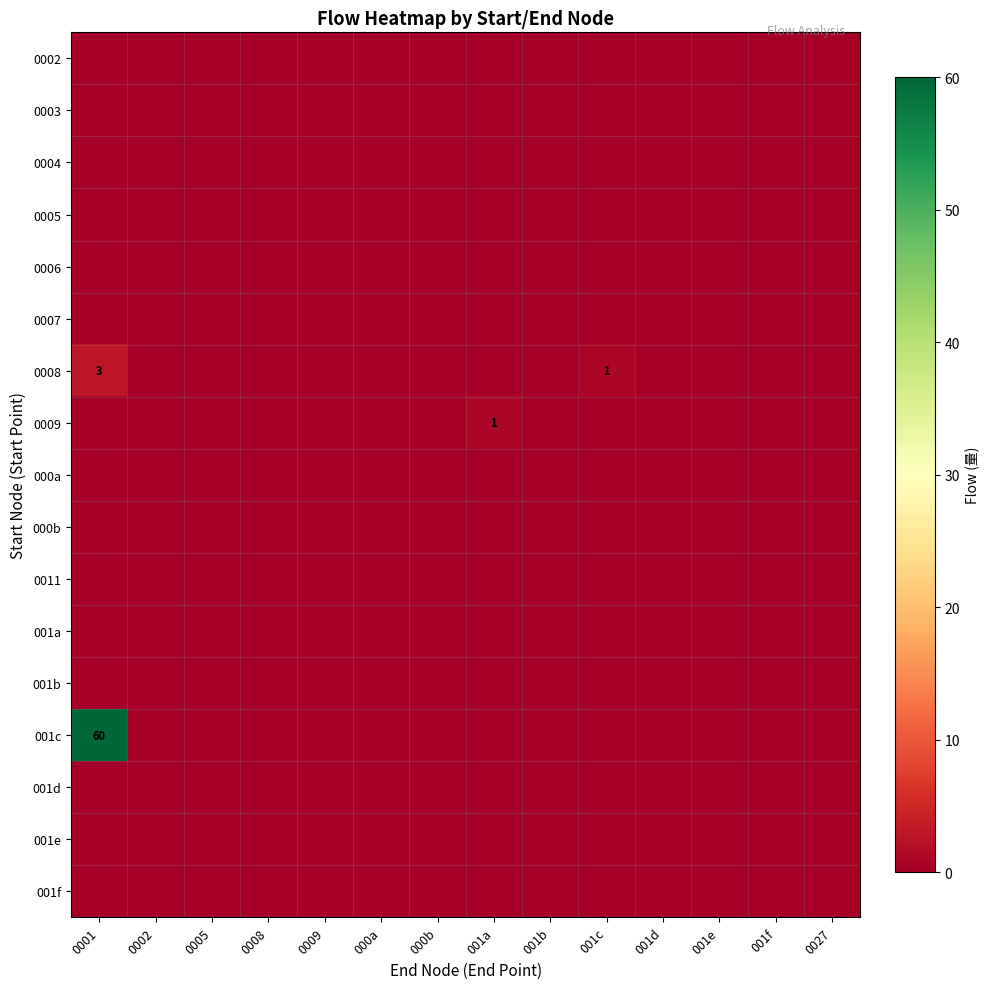

Which series has the widest spread of values?

001c